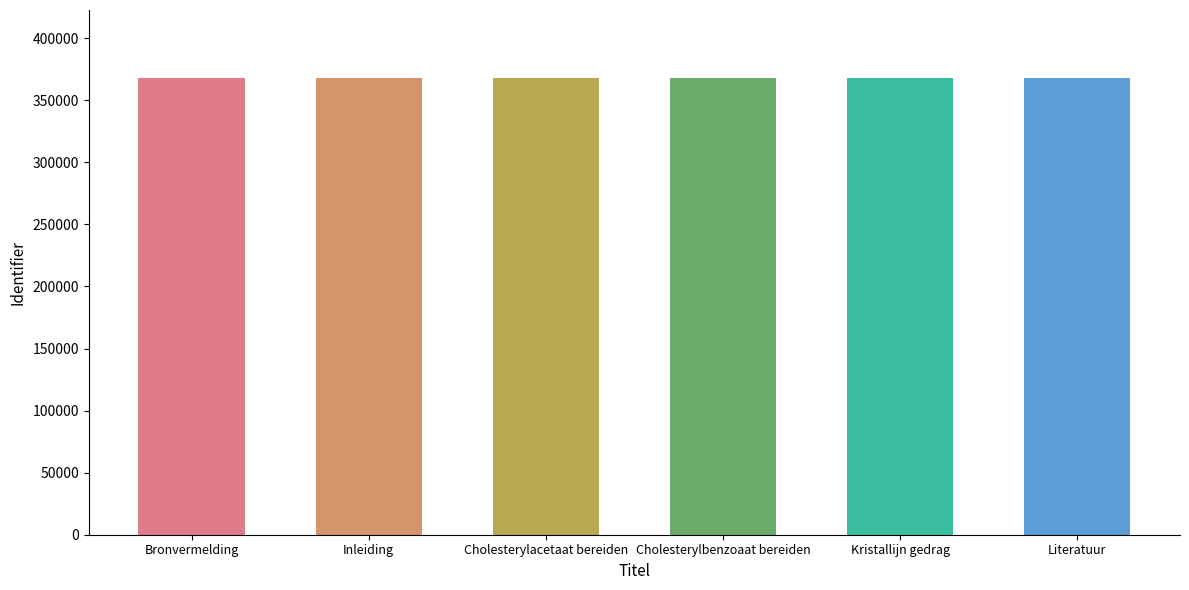

What is the label of the 2nd bar from the left?

Inleiding